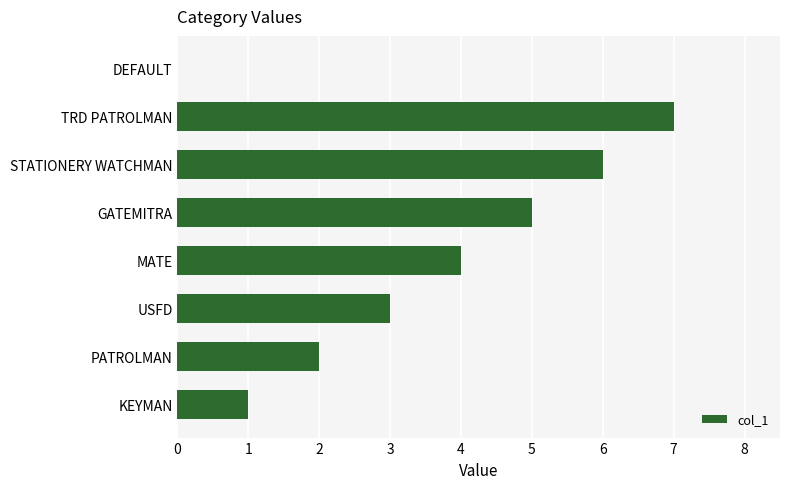

The value at MATE is 6. True or false?

False